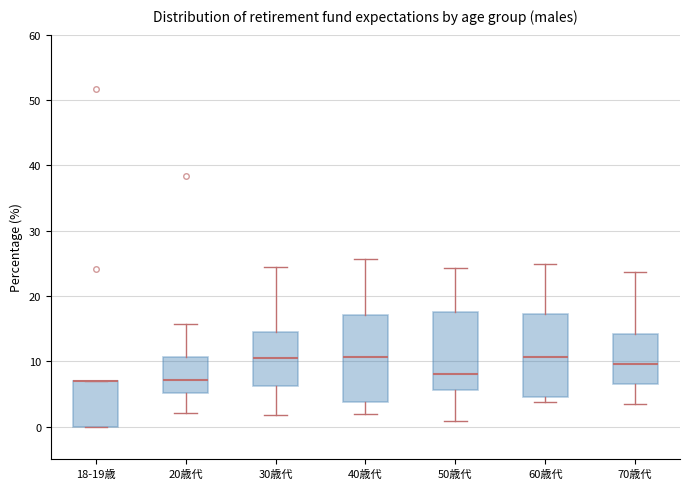

Where is the lower edge of the box for 50歳代 on the y-axis? The values are not printed on the chart, so give them approximately, as read against the axis.

6